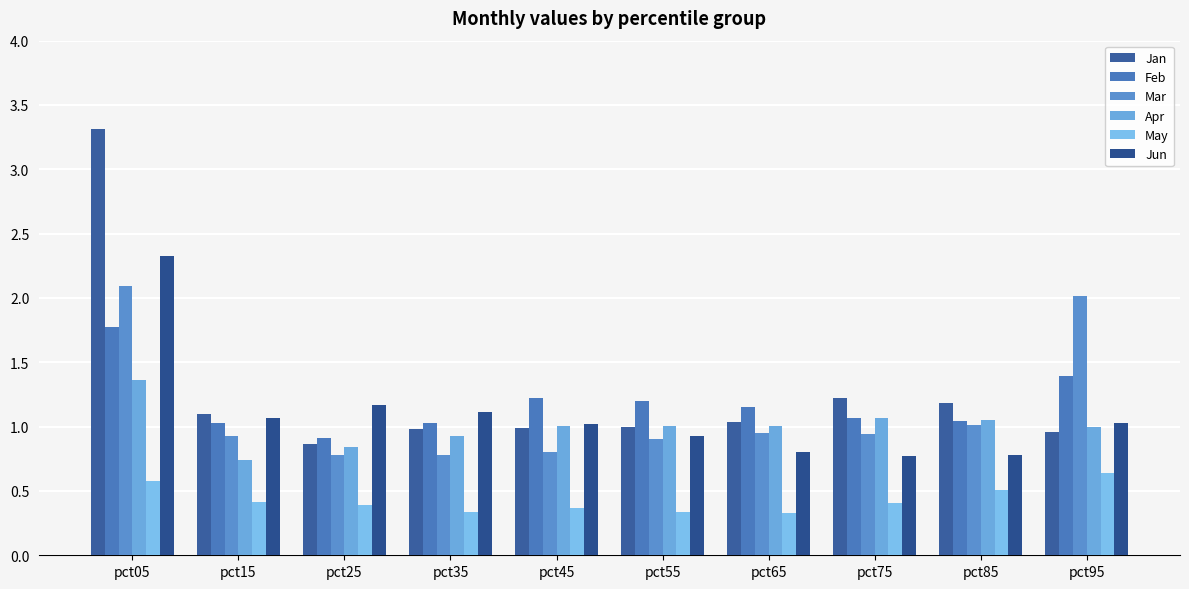

At which label is Apr closest to 1?

pct45